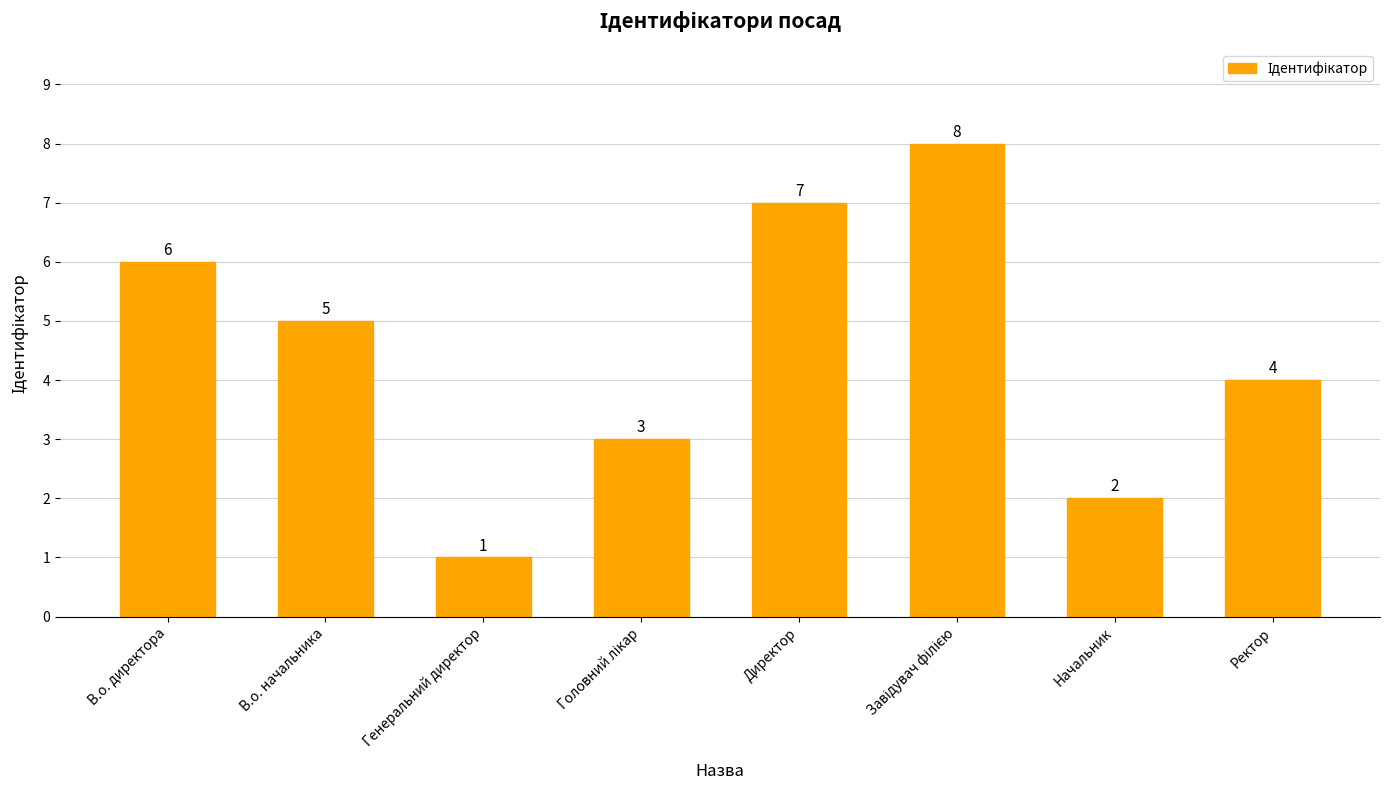

At which category does the chart reach its minimum across all series?

Генеральний директор